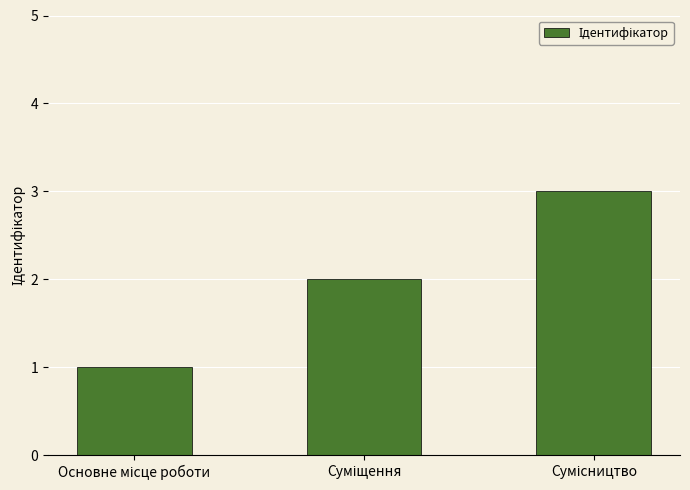

What is the sum of all values?

6